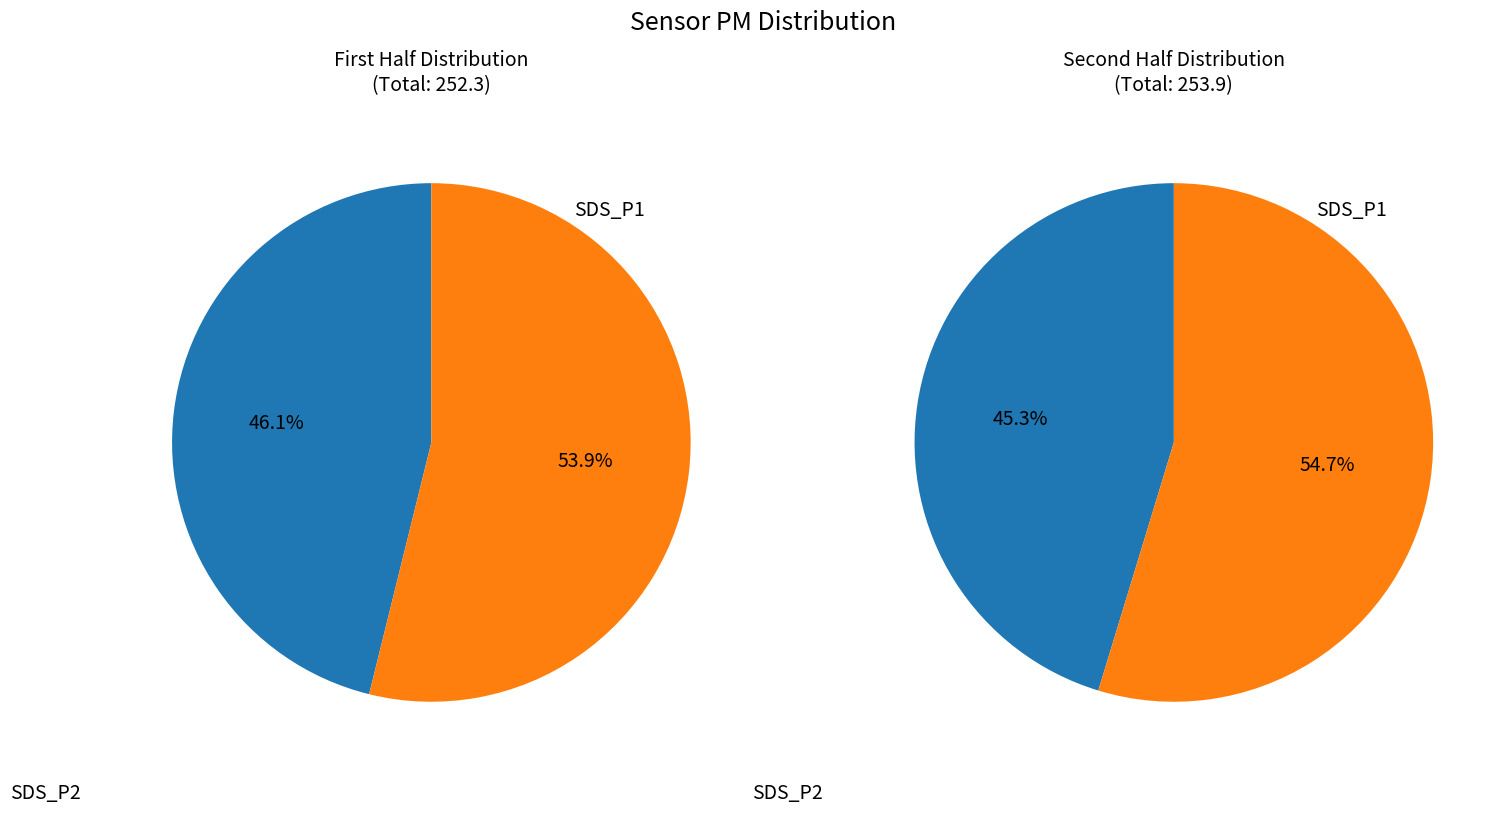

Is 34 the majority of the pie?

No